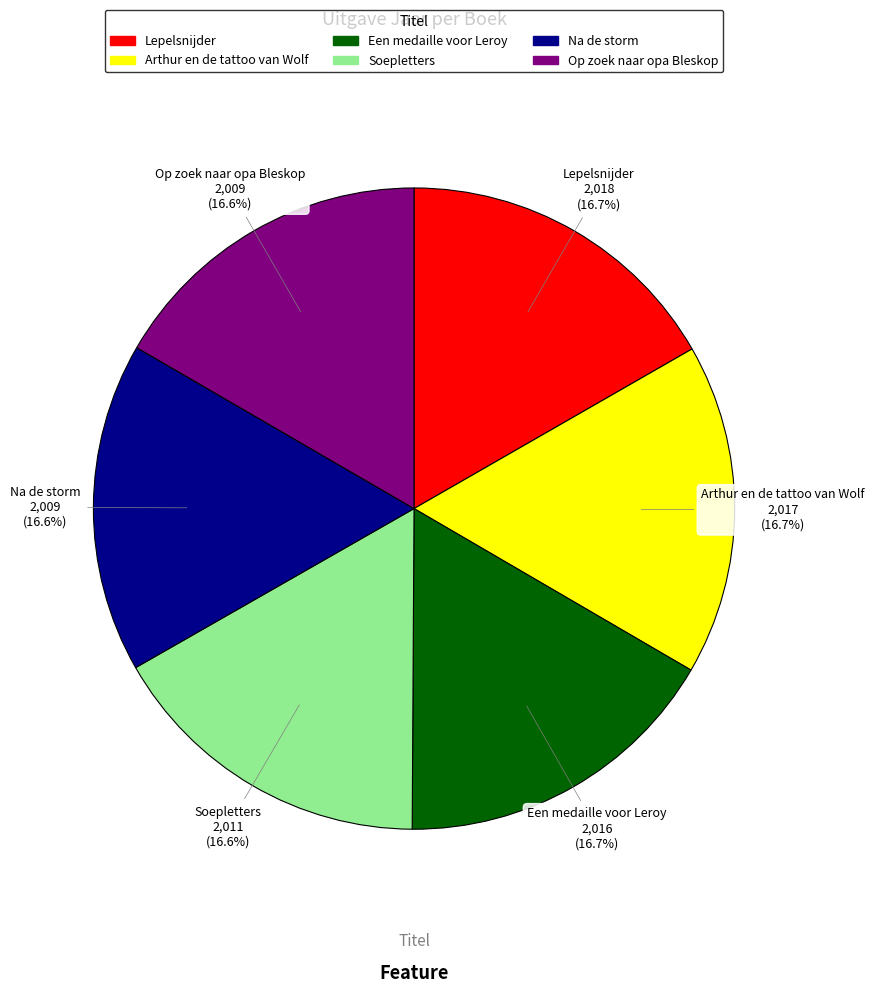

Combined, do Arthur en de tattoo van Wolf and Na de storm account for over 50%?

No